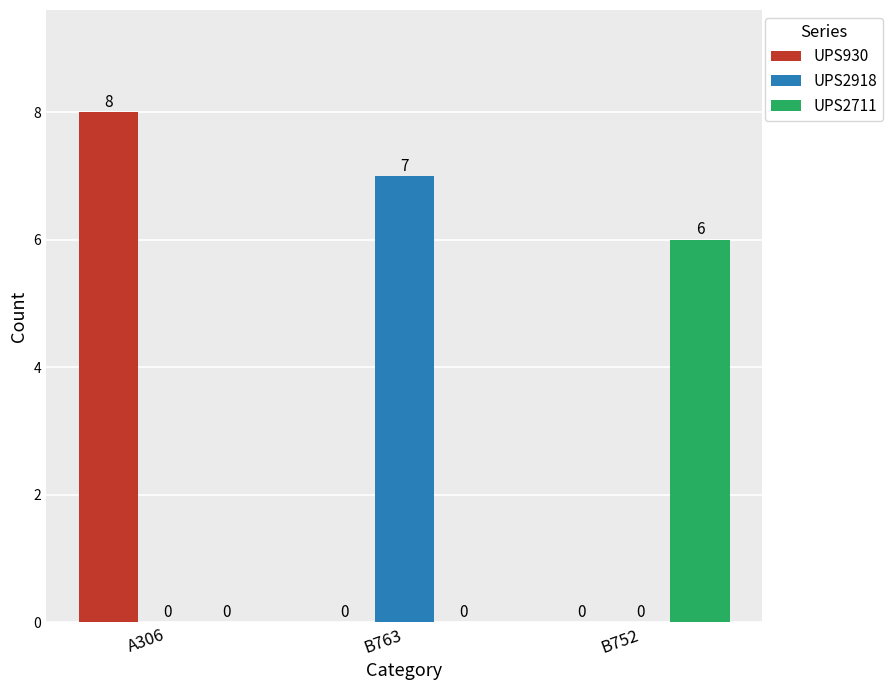

What is the sum of all UPS930 values?

8